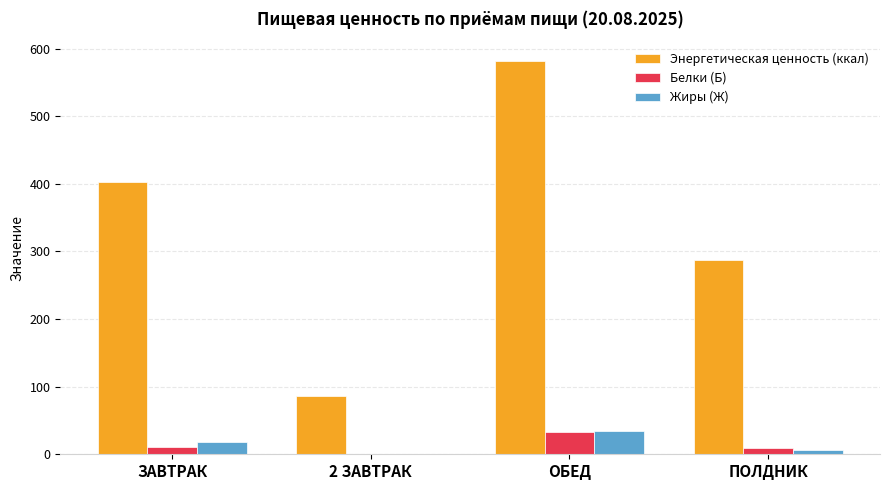

How many data points in Белки (Б) are above 11?

2